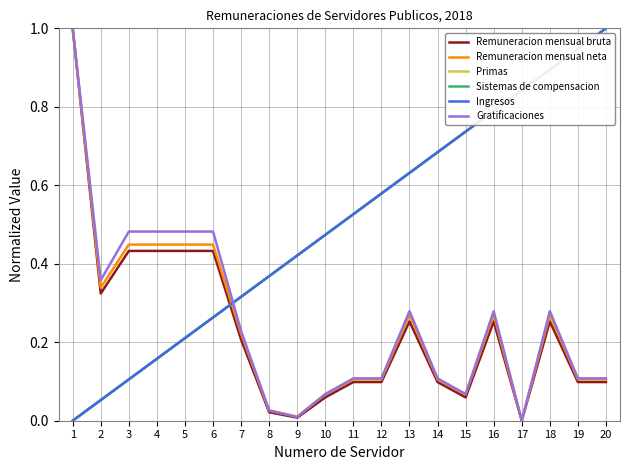

Does the chart display data point markers on the line(s)?

No